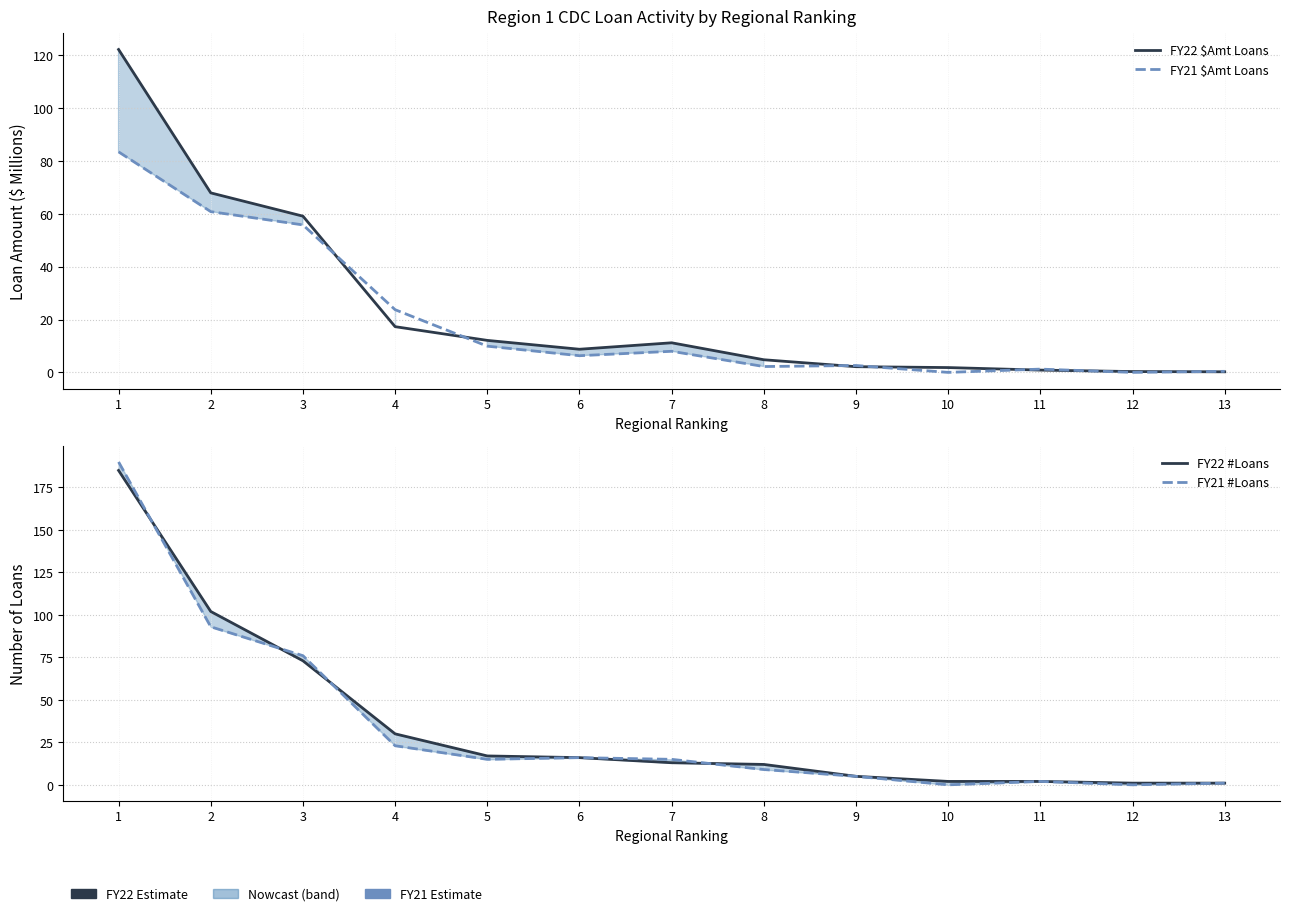

Reading left to right, extract all data points from this chart.

FY22 $Amt Loans: 1=122.2	2=67.9	3=59.1	4=17.3	5=12.1	6=8.8	7=11.2	8=4.8	9=2.2	10=1.8	11=0.9	12=0.3	13=0.2
FY21 $Amt Loans: 1=83.5	2=60.8	3=55.8	4=23.7	5=9.9	6=6.3	7=8.0	8=2.2	9=2.6	10=0.0	11=1.2	12=0.0	13=0.4
FY22 #Loans: 1=185.0	2=102.0	3=73.0	4=30.0	5=17.0	6=16.0	7=13.0	8=12.0	9=5.0	10=2.0	11=2.0	12=1.0	13=1.0
FY21 #Loans: 1=190.0	2=93.0	3=76.0	4=23.0	5=15.0	6=16.0	7=15.0	8=9.0	9=5.0	10=0.0	11=2.0	12=0.0	13=1.0